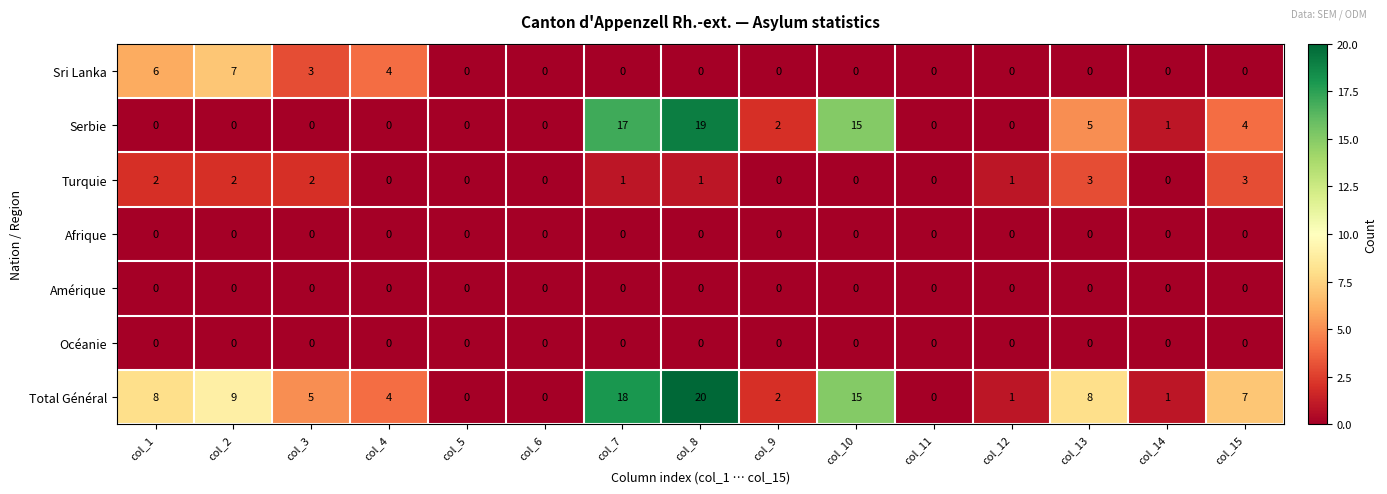

At how many categories does at least one series exceed 14?

3